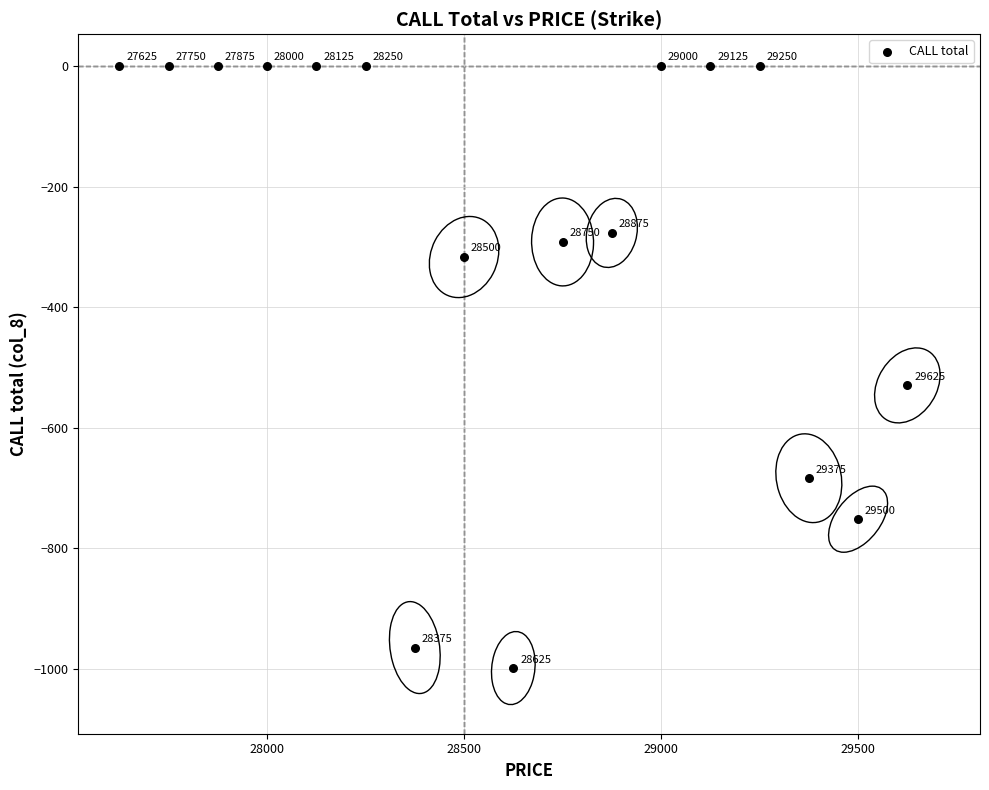

What is the range of Y values (max minus min)?

999